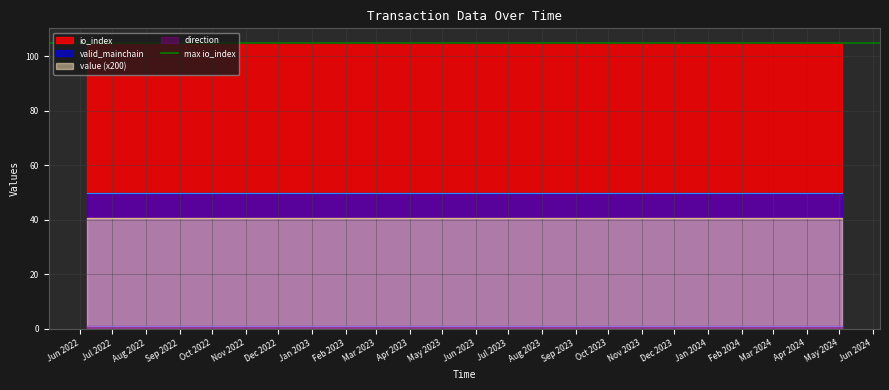

True or false: value (x200) and valid_mainchain intersect in this chart.

False